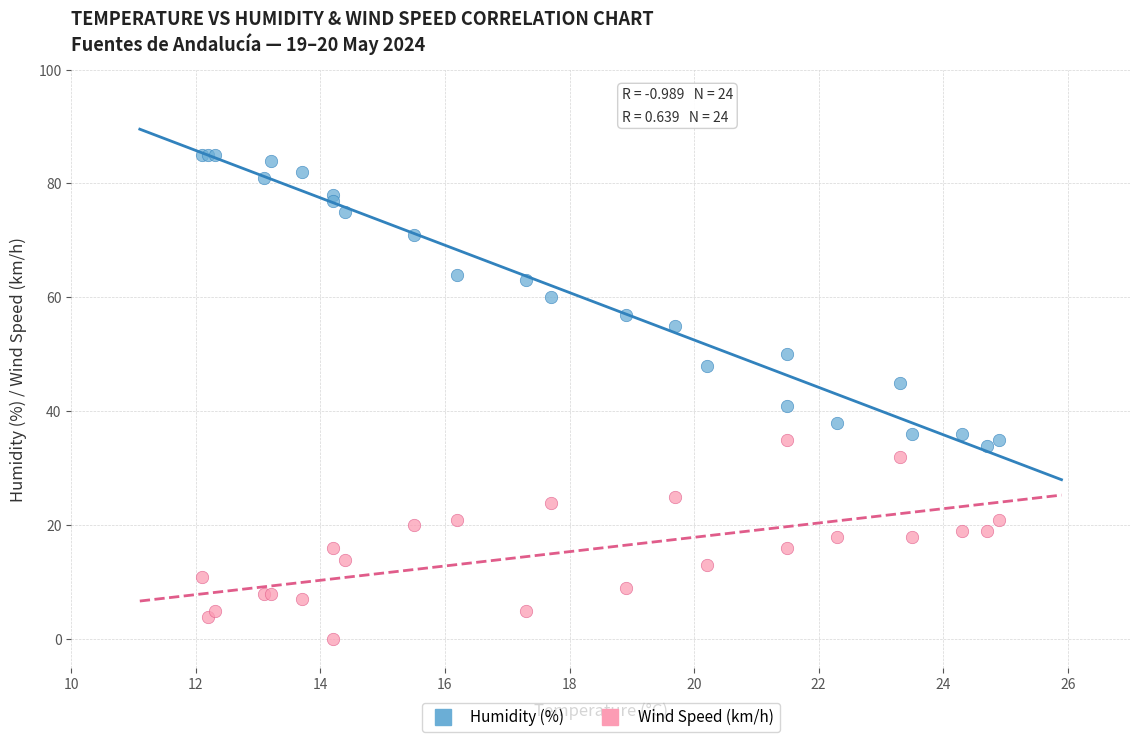

What are all the series names shown in the legend?

Humidity (%), Wind Speed (km/h)